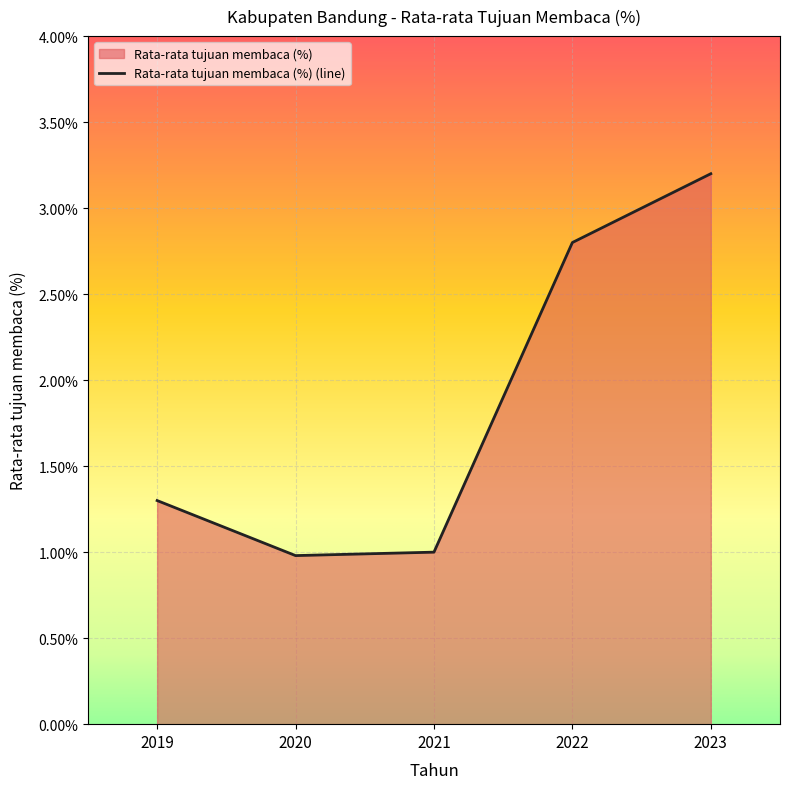

What is the maximum value shown in the chart?

3.2